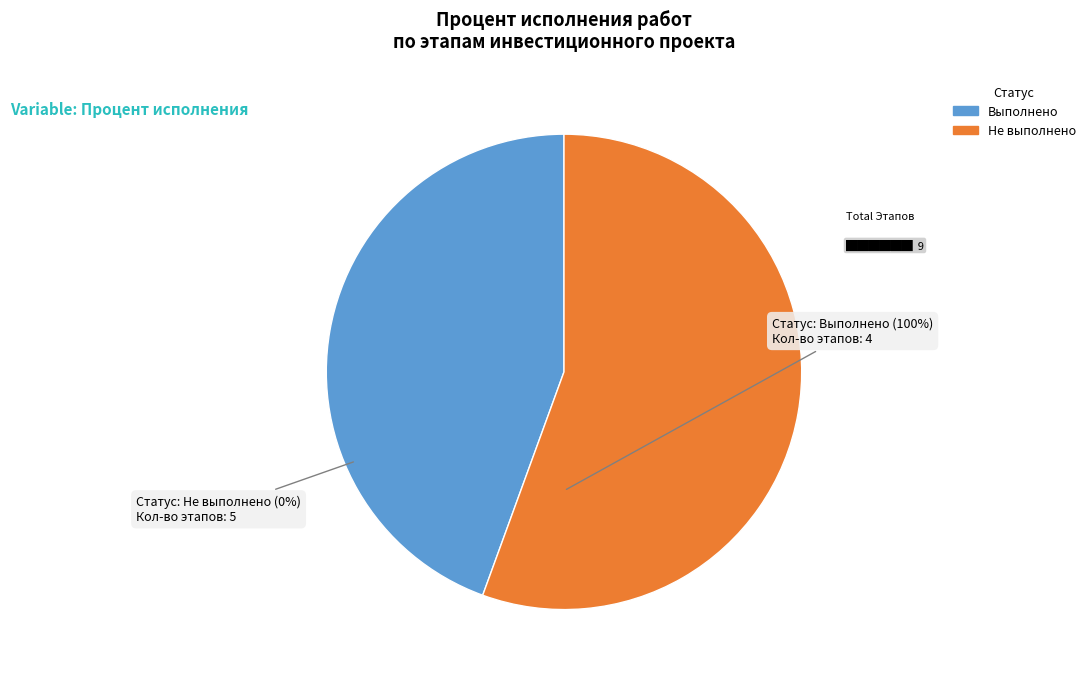

Does any single category account for the majority?

Yes